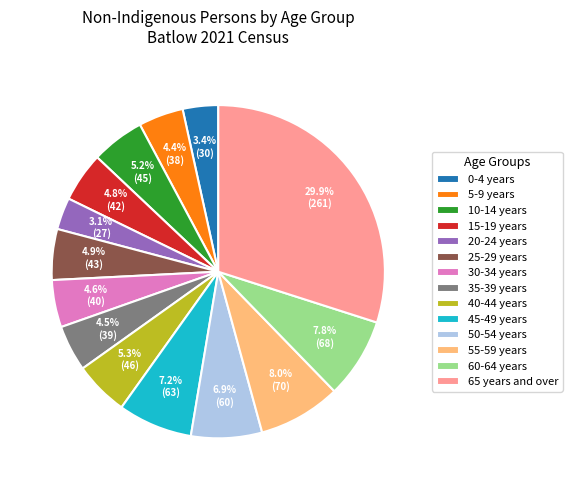

Does 30-34 years account for over 50% of the chart?

No